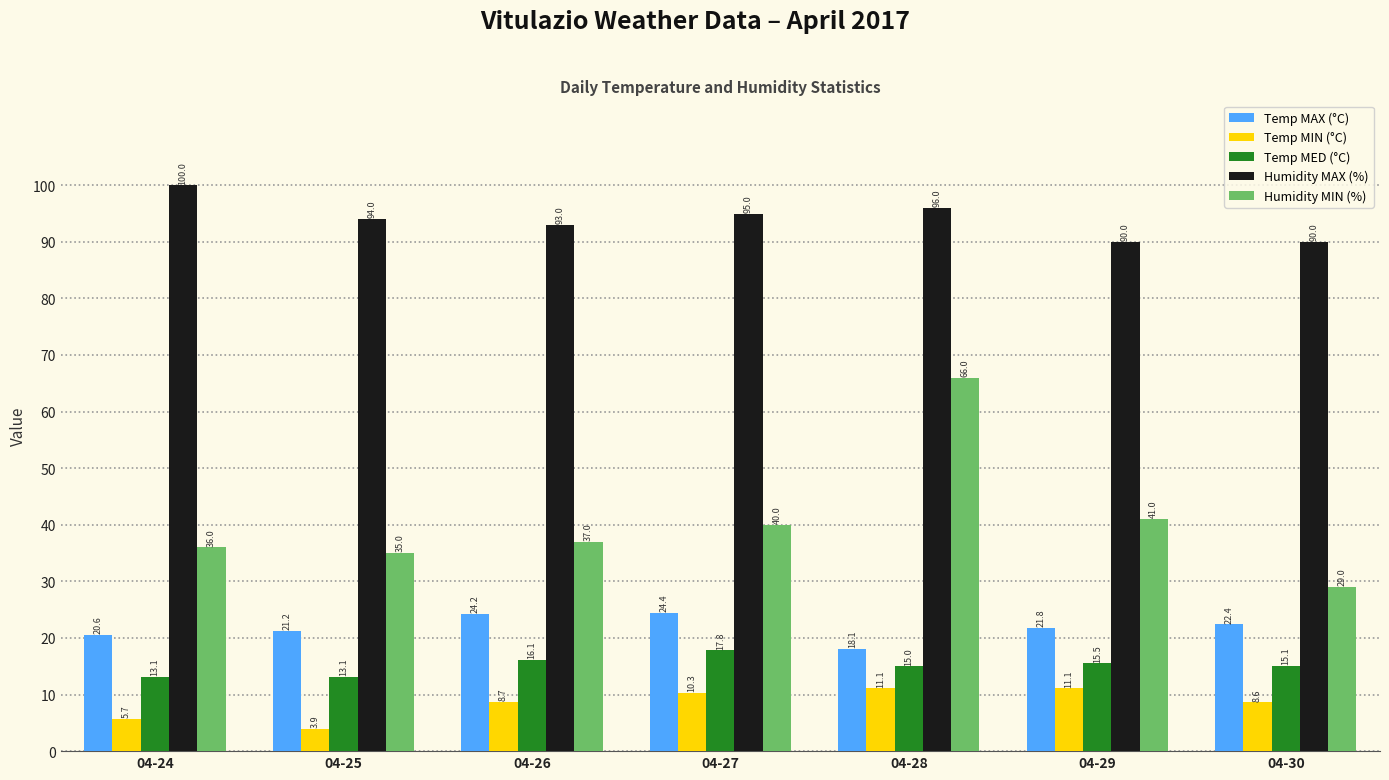

What is the value of the Temp MIN (°C) bar at the 1st from the left?

5.7